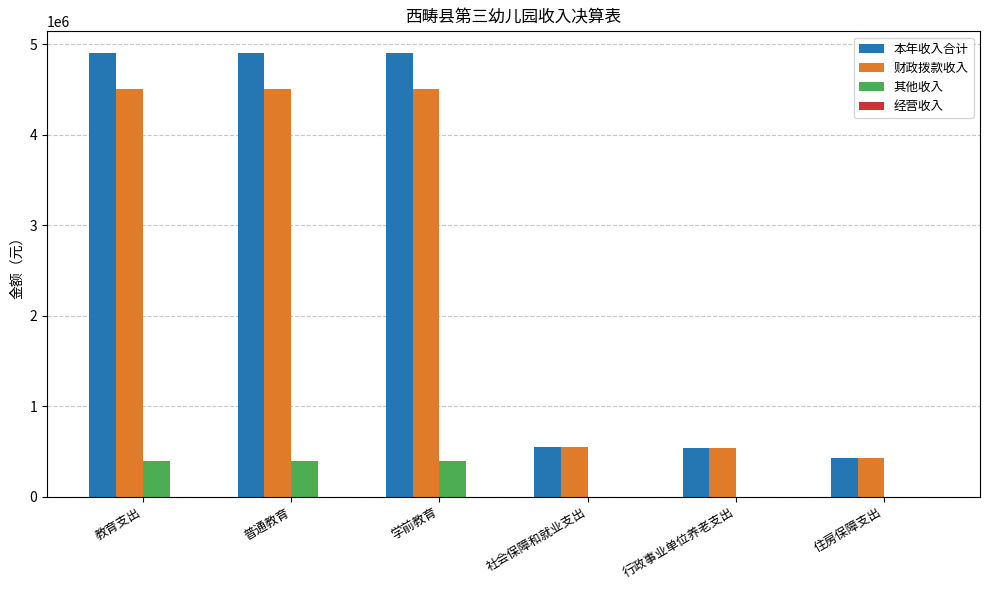

What is the sum of the 本年收入合计 values at 行政事业单位养老支出 and 学前教育?

5434532.3